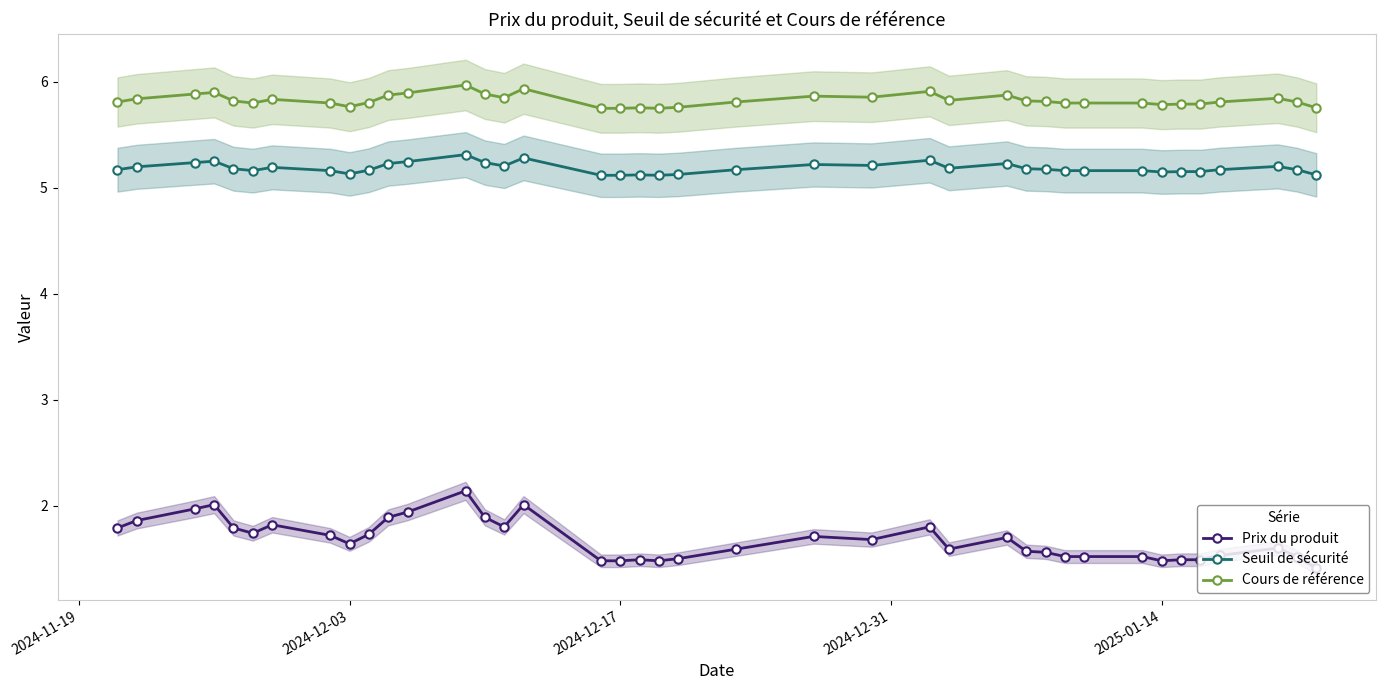

True or false: Cours de référence and Seuil de sécurité cross at least once.

False